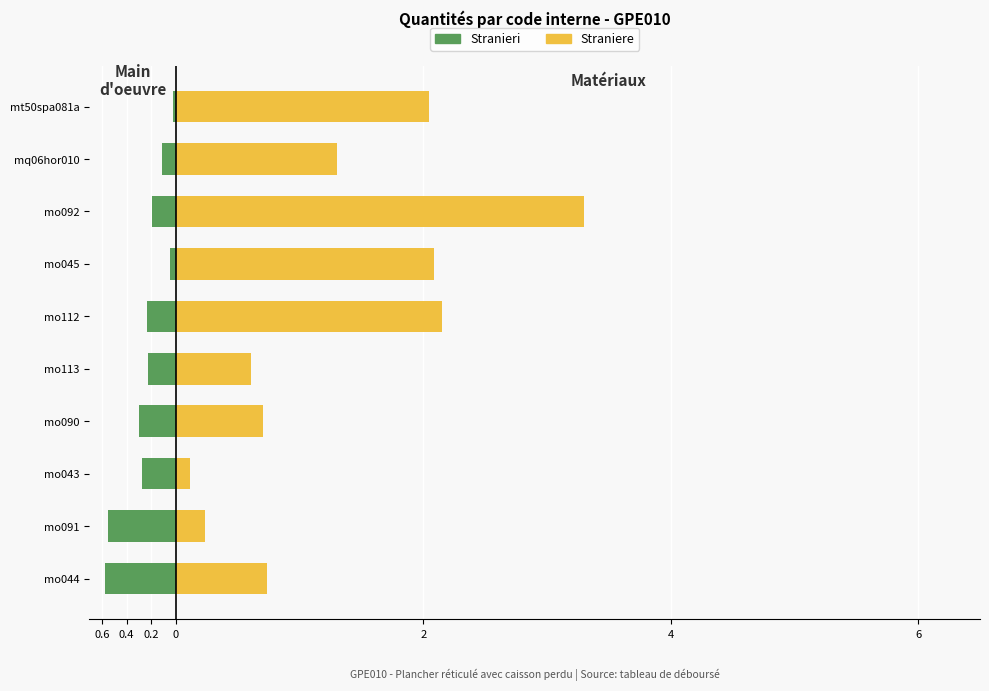

What is the difference between the Stranieri values at mo044 and mo045?

0.5